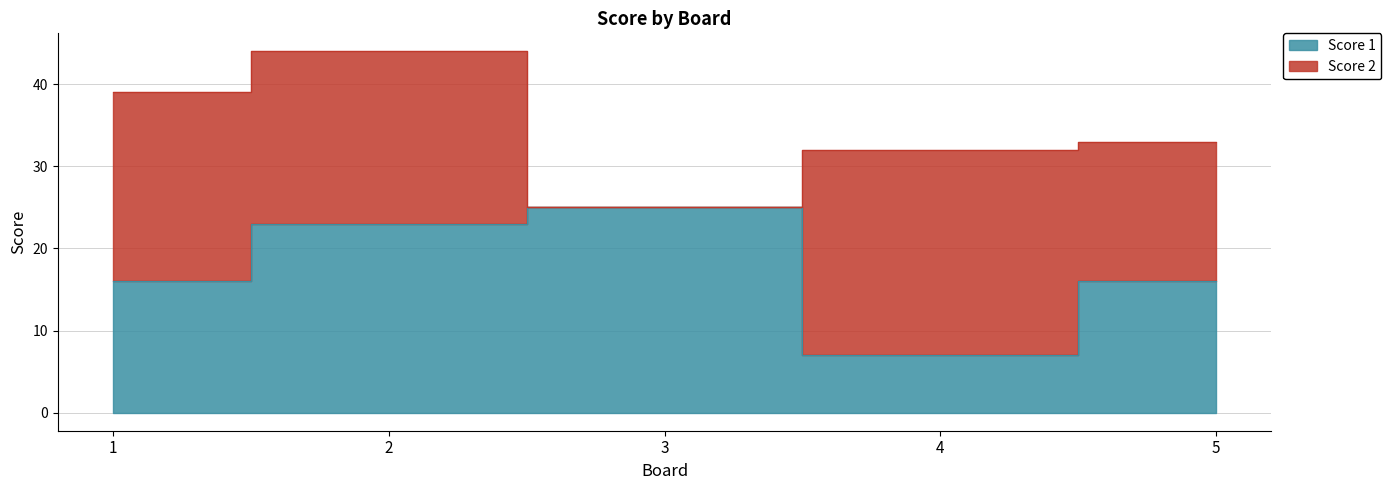

How many interior local peaks (higher than both neighbors) does the data have?

1